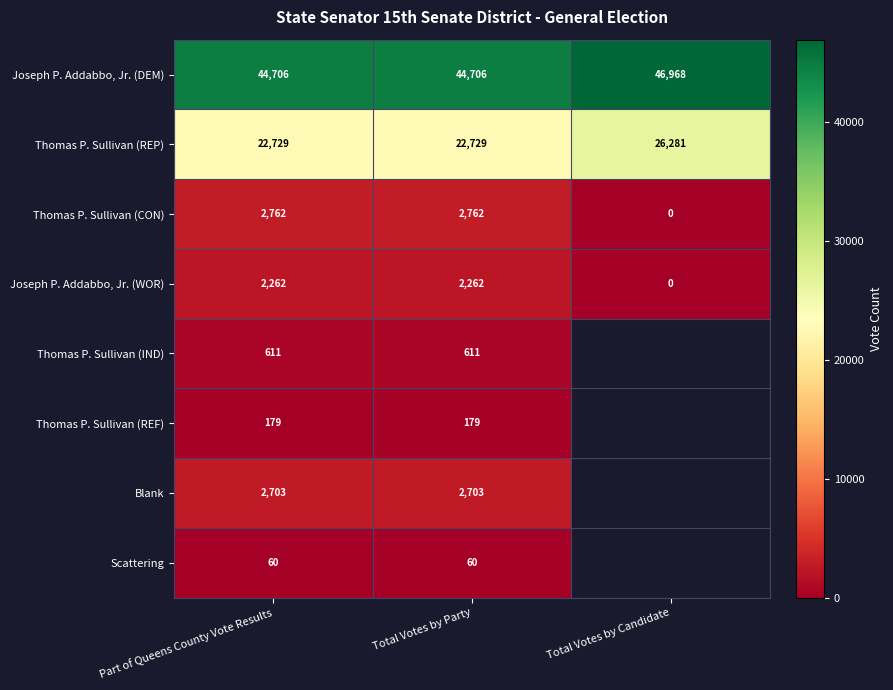

The Blank series shows 1705.5 at Total Votes by Party. True or false?

False